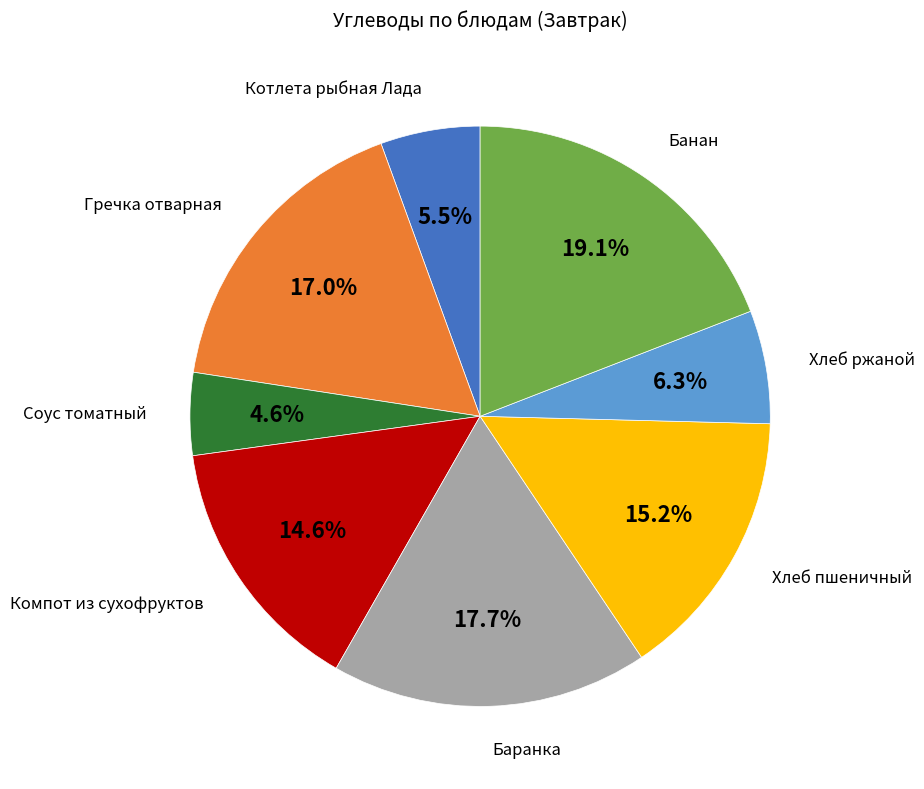

Does any single category account for the majority?

No